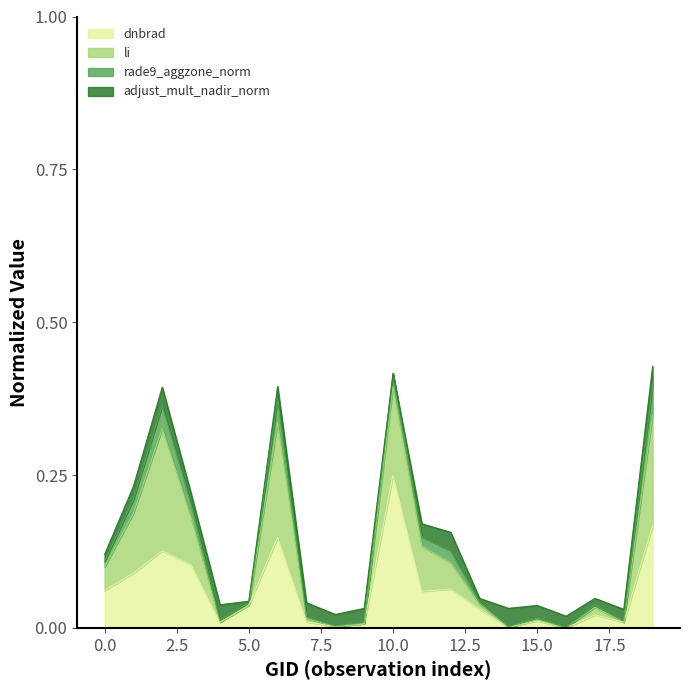

How many values in dnbrad are above zero?

19